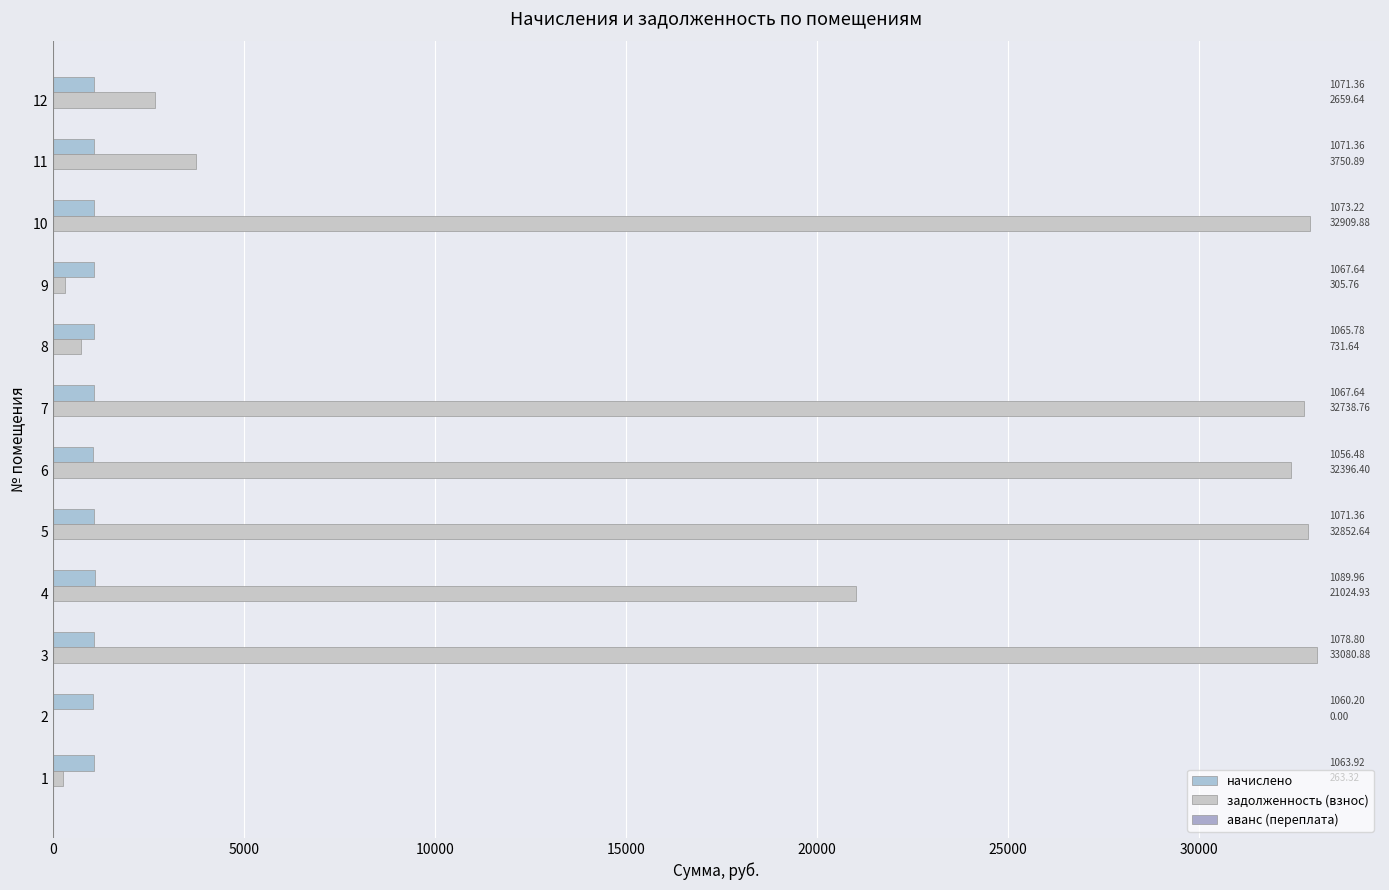

How many data points does each series have?

12